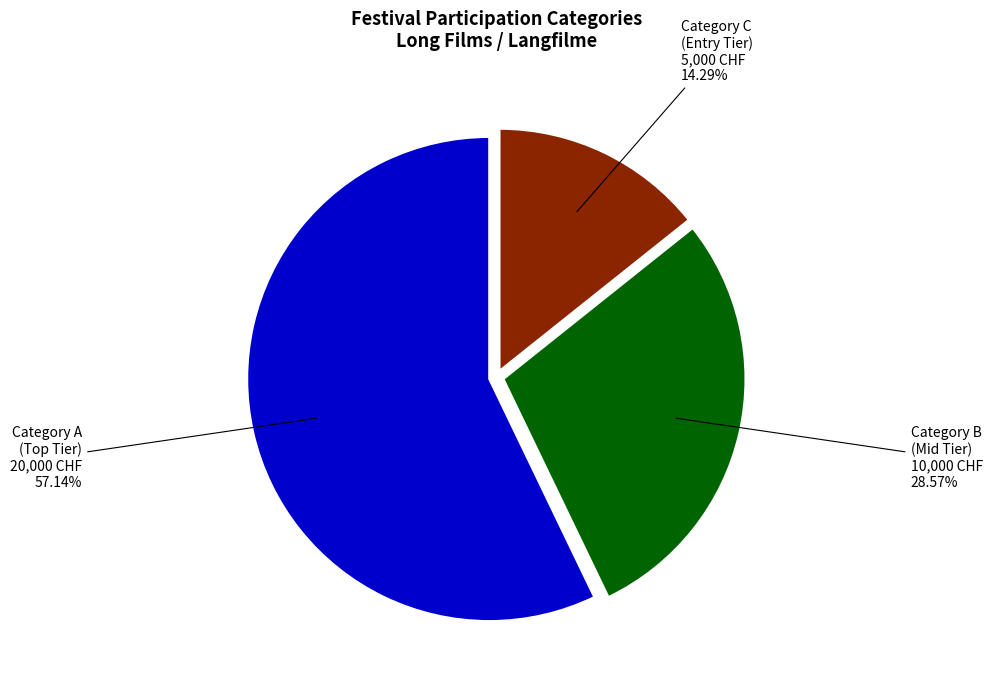

Which category has the smallest portion of the pie?

Category C (Entry Tier)